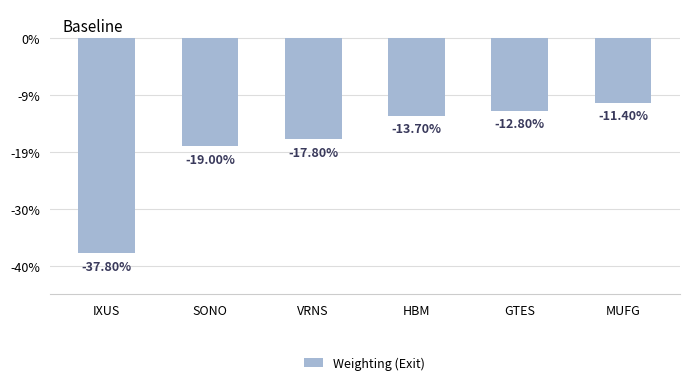

Which has a higher value, GTES or VRNS?

GTES